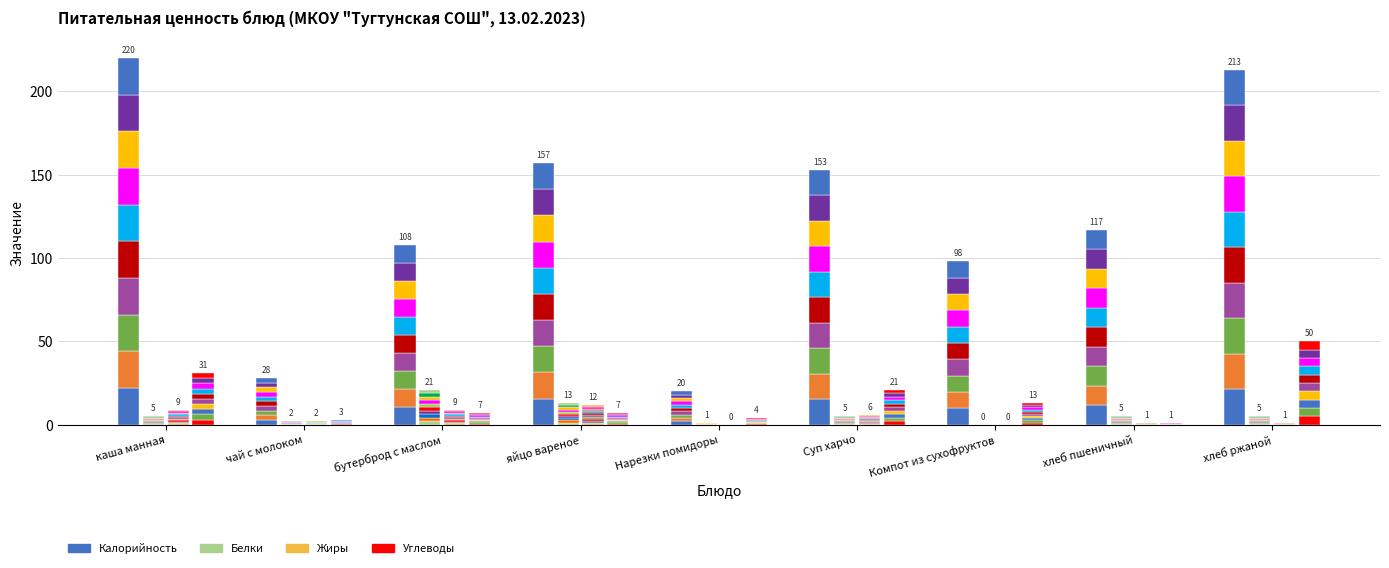

Which series has the largest total across all categories?

Калорийность